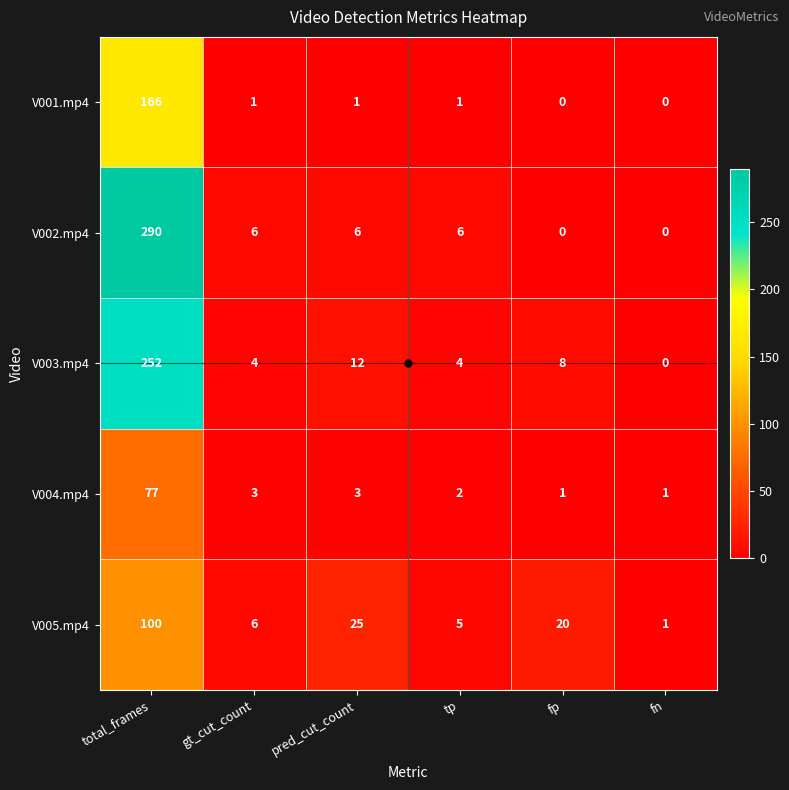

Rank the series by their maximum value, from highest to lowest.

V002.mp4, V003.mp4, V001.mp4, V005.mp4, V004.mp4